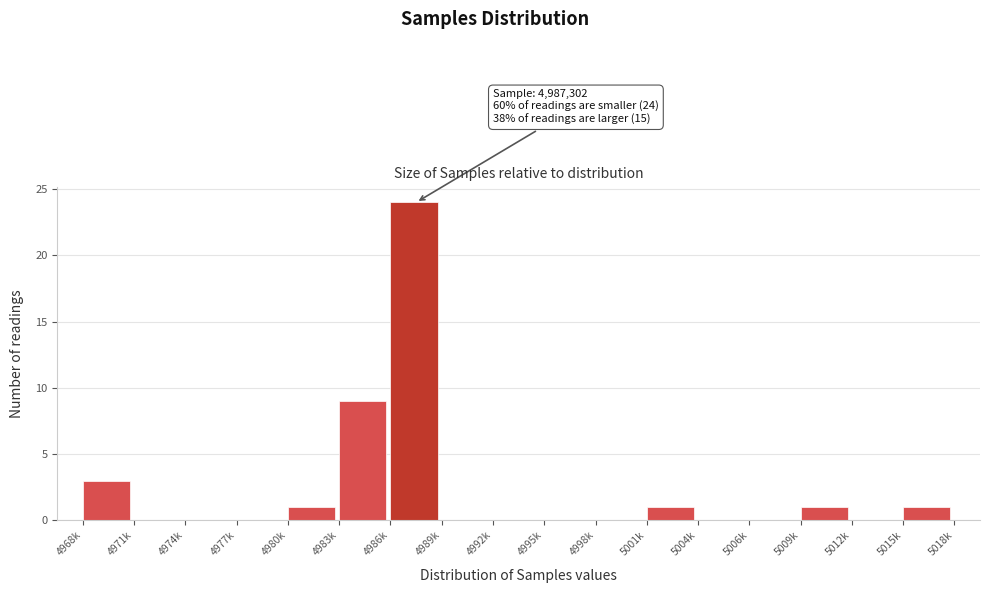

Reading left to right, what are all the values shown in this chart?

4968k=3	4971k=0	4974k=0	4977k=0	4980k=1	4983k=9	4986k=24	4989k=0	4992k=0	4995k=0	4998k=0	5001k=1	5004k=0	5006k=0	5009k=1	5012k=0	5015k=1